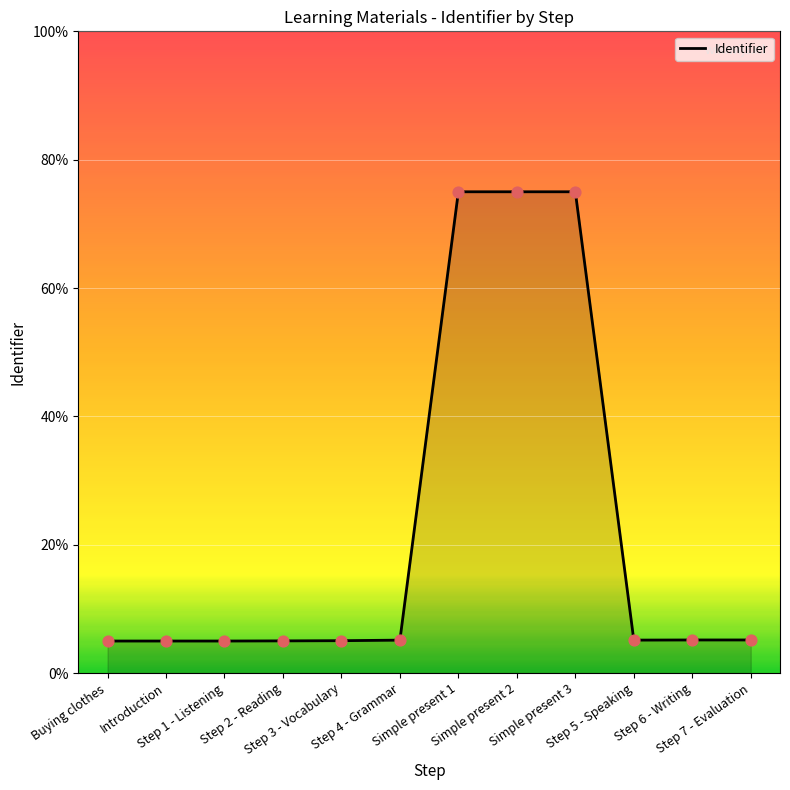

What is the ratio of the value at Simple present 2 to the value at Simple present 3?

1.0